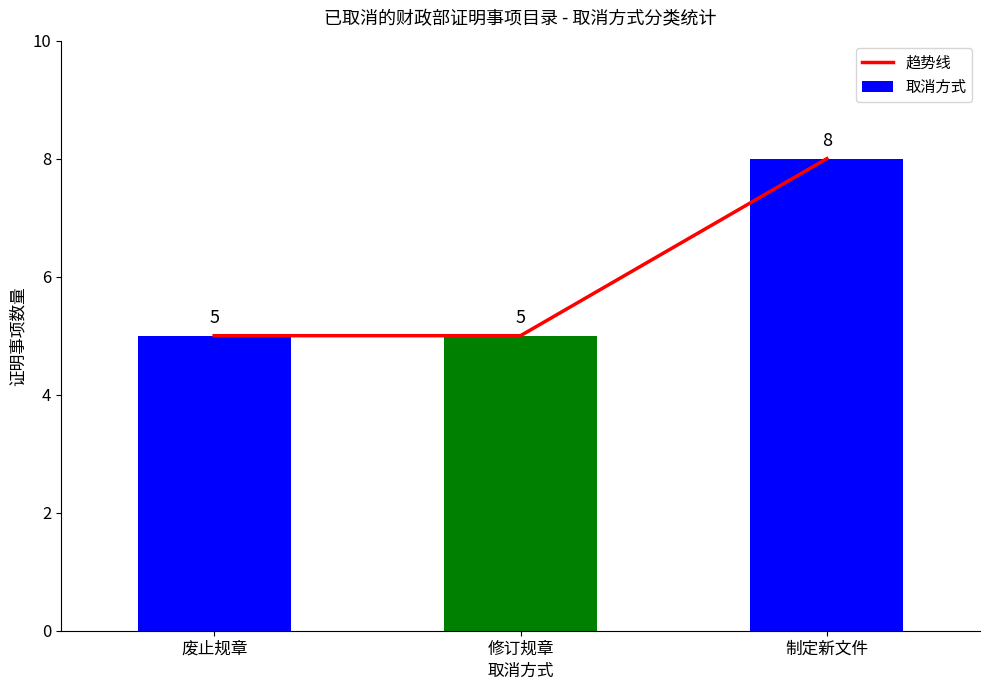

Which series has the widest spread of values?

趋势线